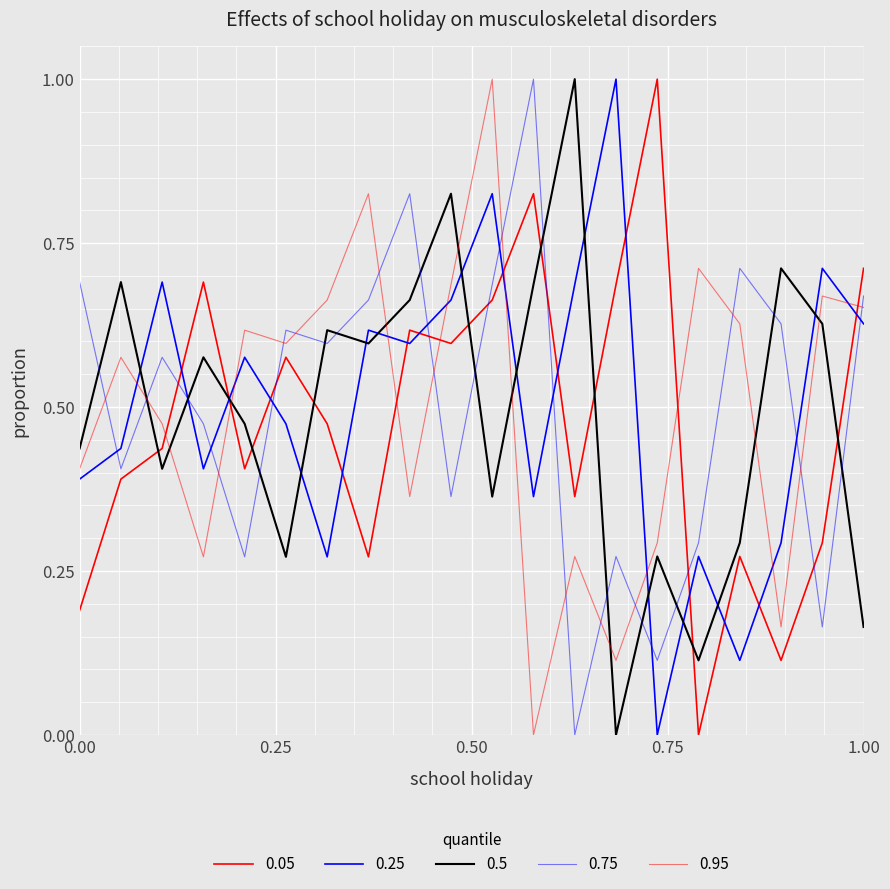

Does the chart display data point markers on the line(s)?

No